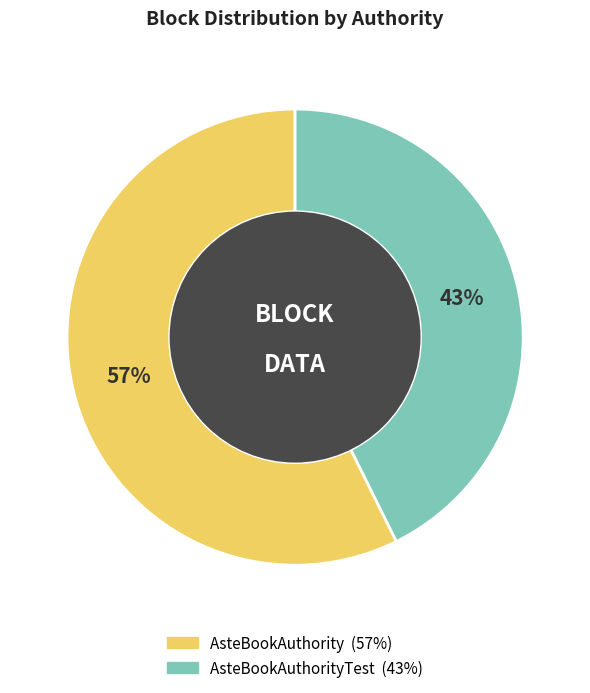

Is there a majority slice in this chart?

Yes